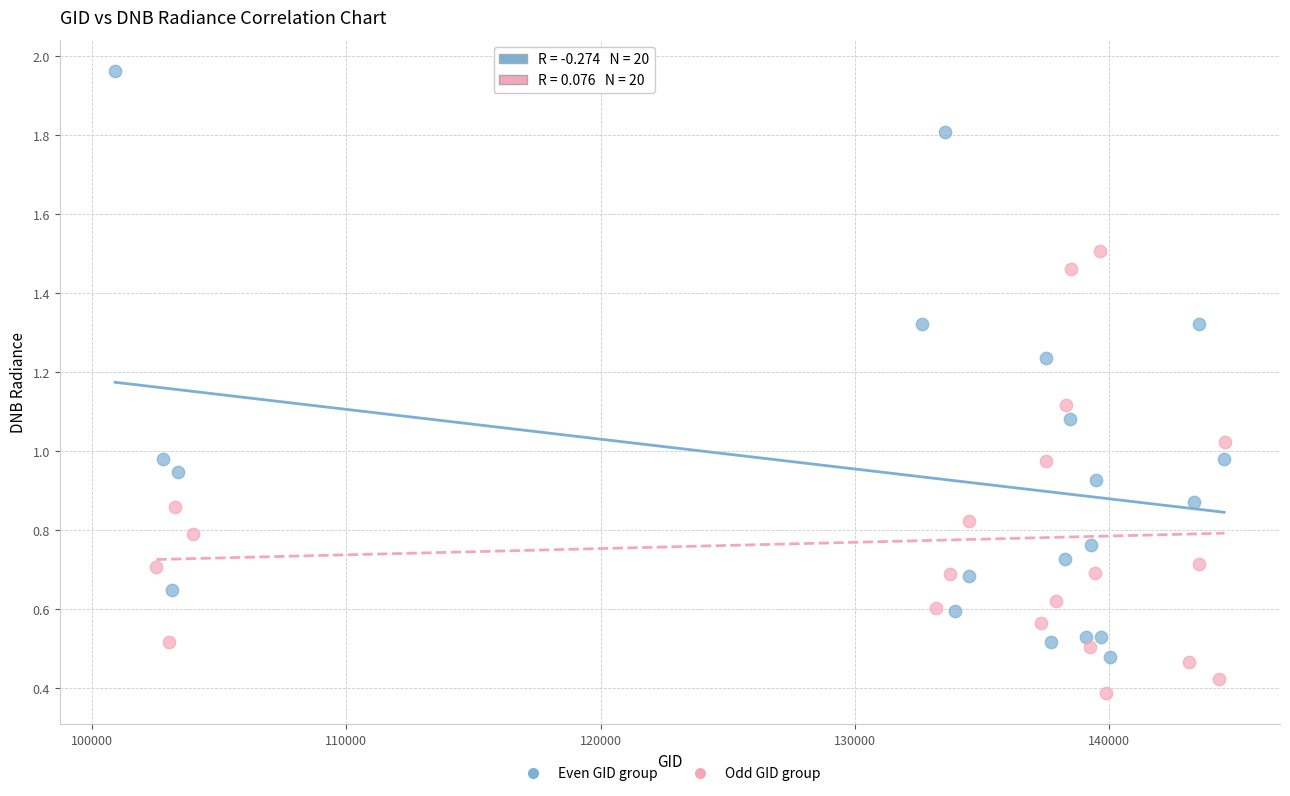

What are all the series names shown in the legend?

Even GID group, Odd GID group